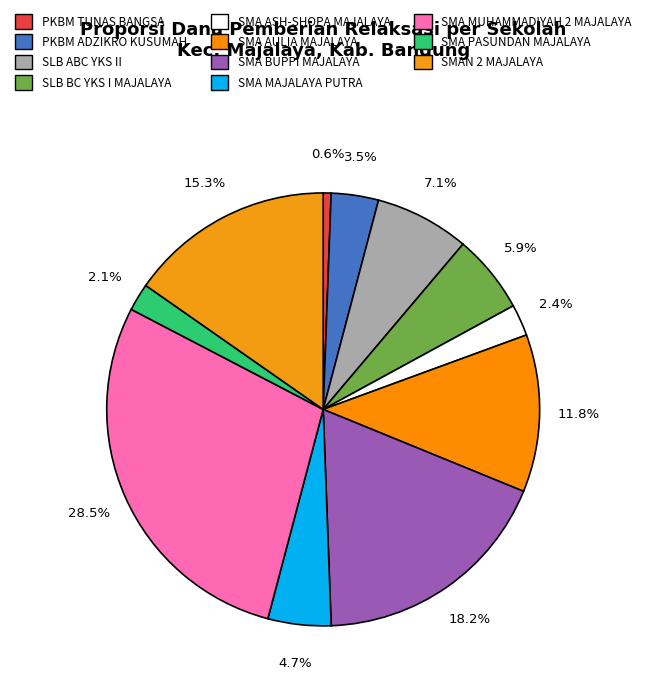

What is the smallest slice in the pie chart?

PKBM TUNAS BANGSA